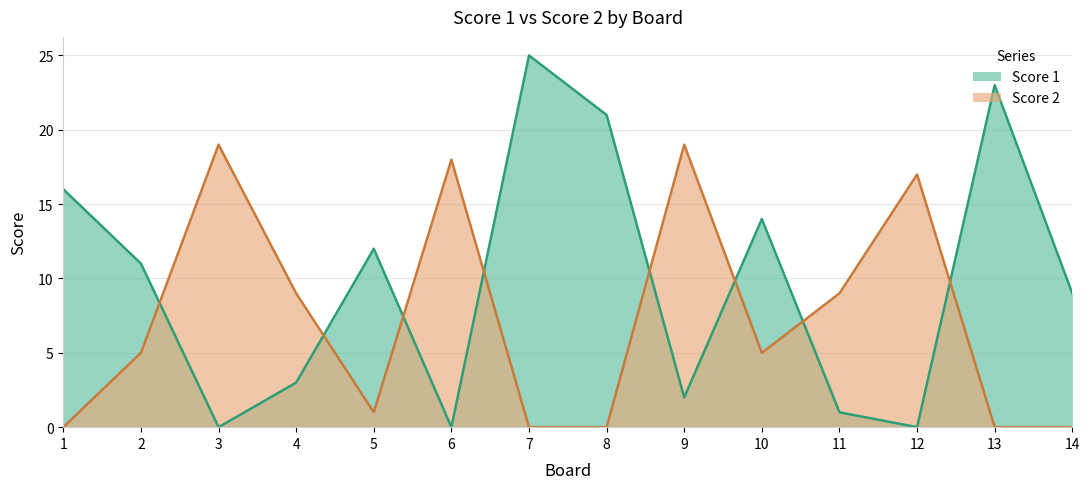

True or false: Score 1 and Score 2 cross at least once.

True